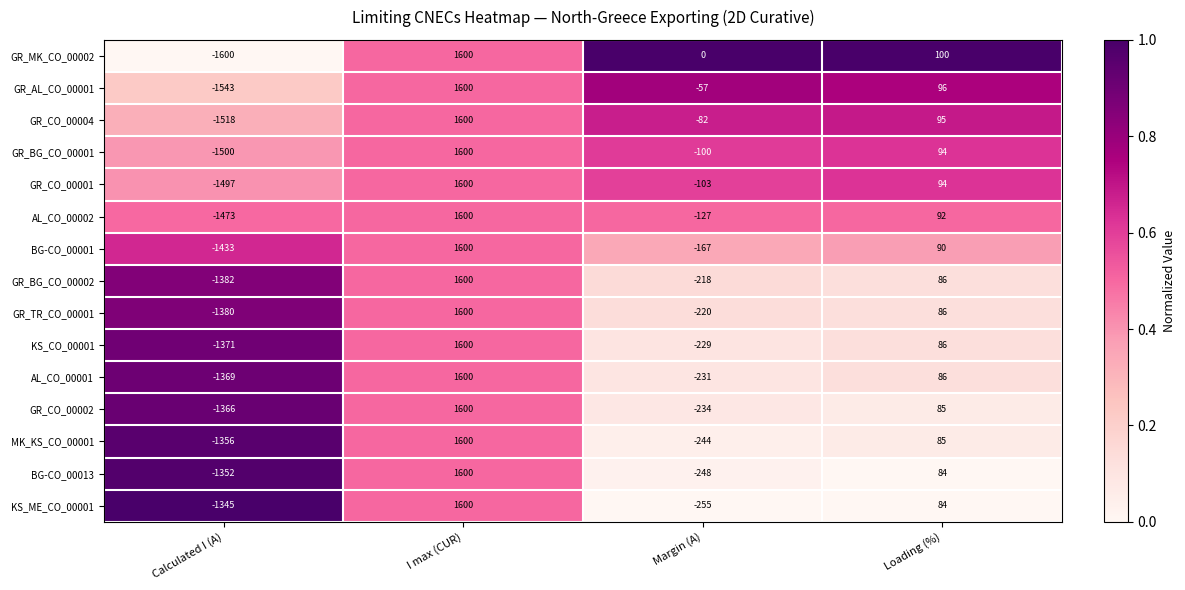

The GR_AL_CO_00001 series shows 548 at I max (CUR). True or false?

False